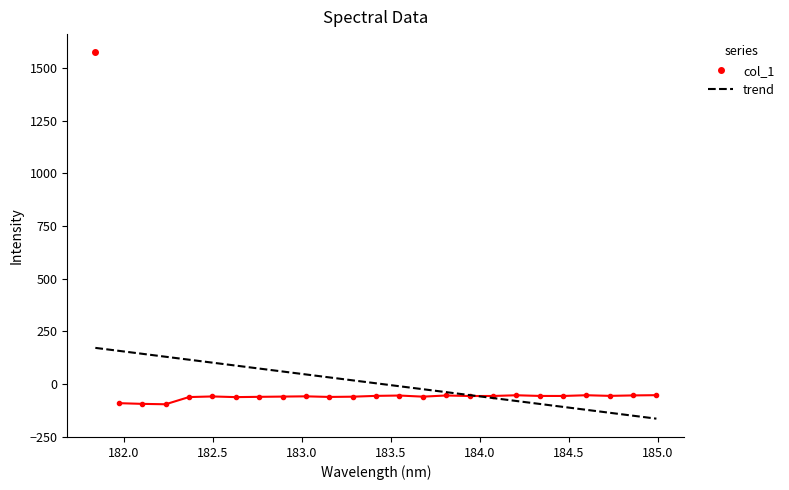

Where does the data first go above -56?

181.8418